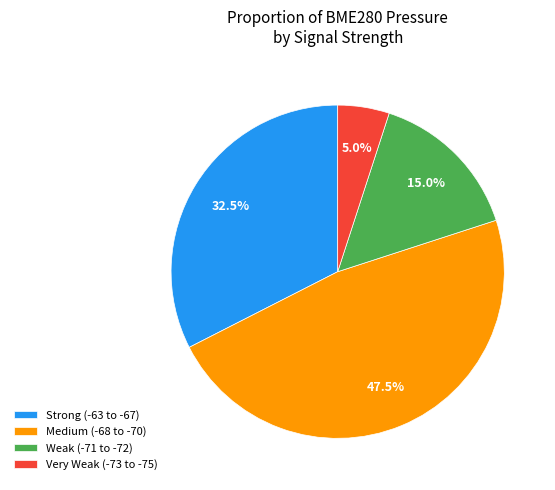

How many slices are in this pie chart?

4